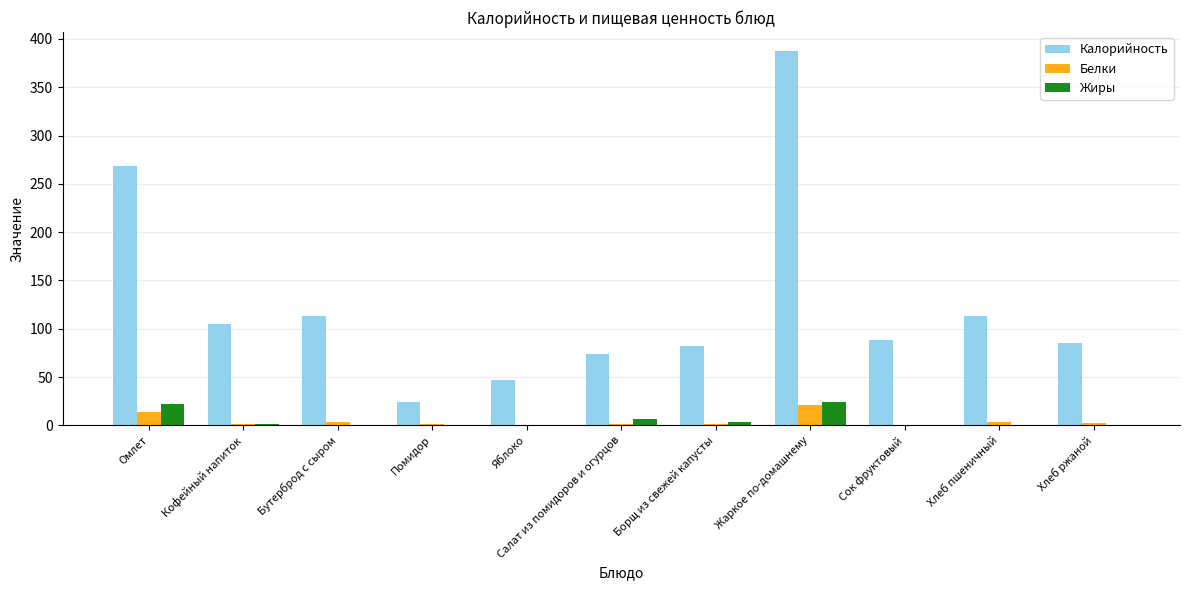

Which series has the largest total across all categories?

Калорийность